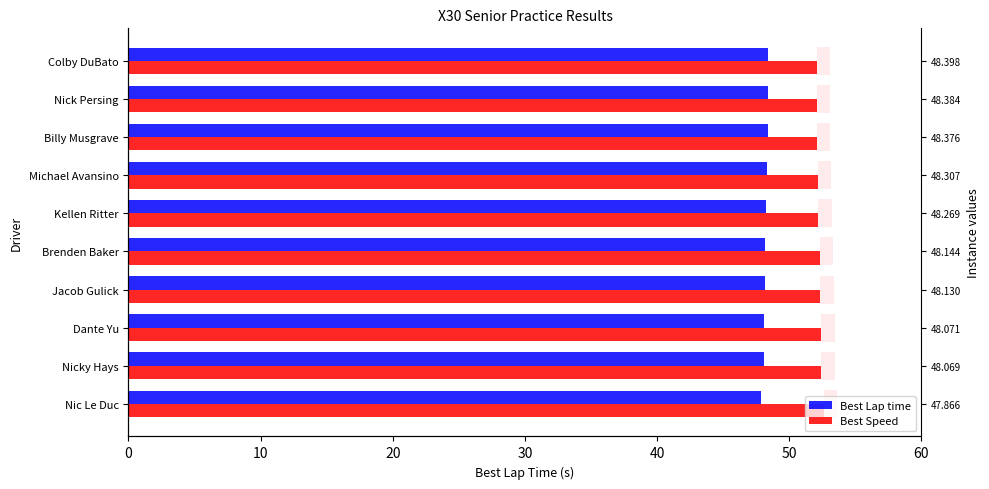

Rank the series at Kellen Ritter from lowest to highest value.

Best Lap time, Best Speed